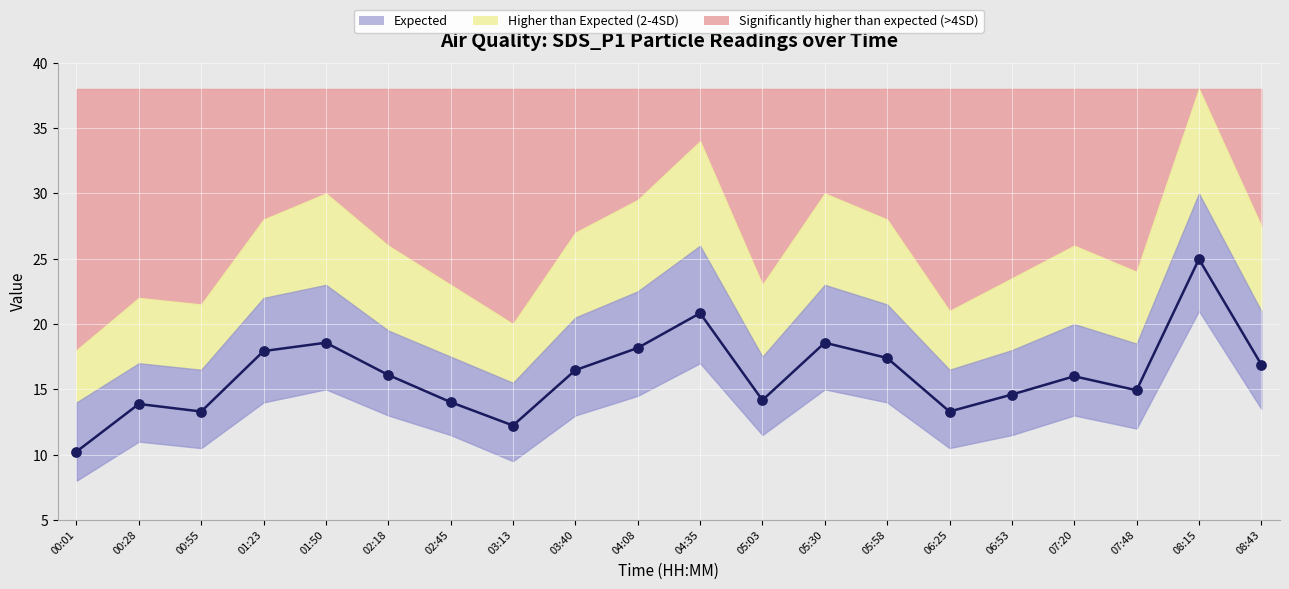

What is the ratio of the value at 01:23 to the value at 01:50?

1.0